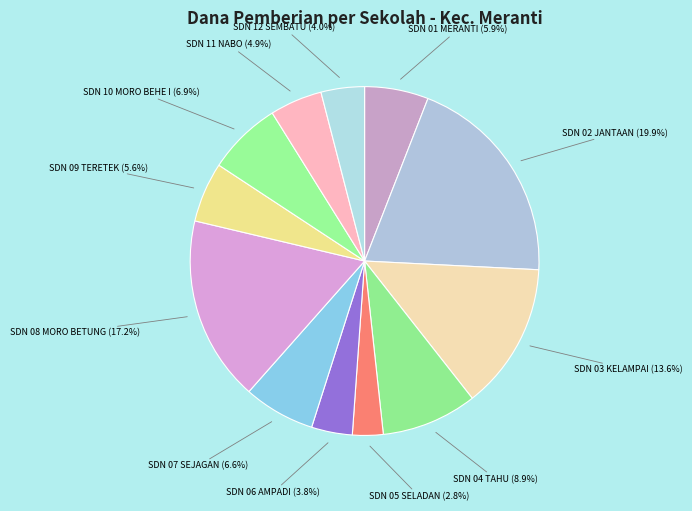

How many segments does this pie chart have?

12